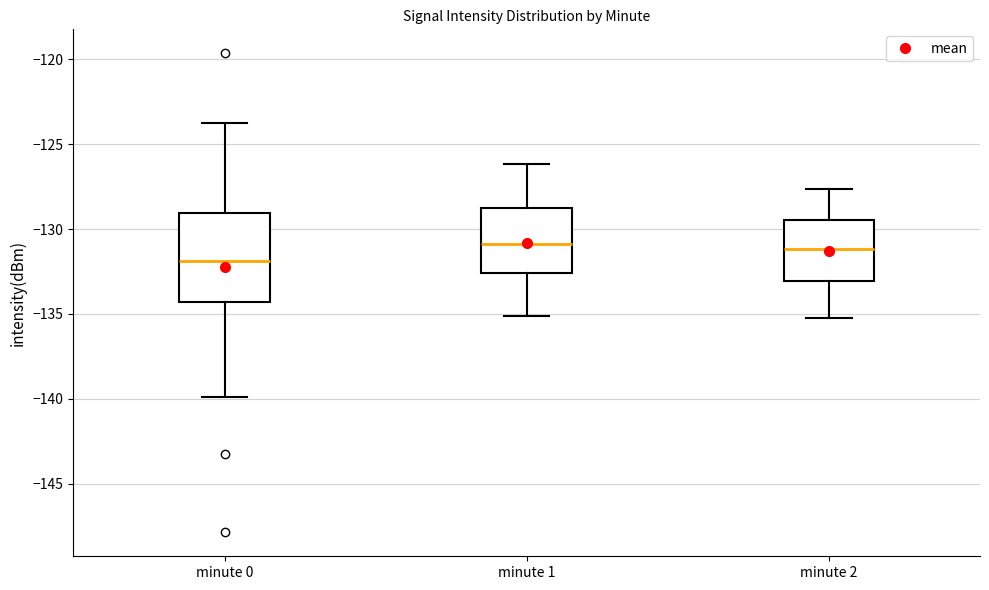

Reading left to right, transcribe this box plot: for each box, give where its median line is, the range the box spans, and where its two whiskers end, as read against the y-axis. The values are not printed on the chart, so give them approximately, as read against the axis.

minute 0: median -132.0, box -134.5 to -129.0, whiskers -140.0 to -124.0
minute 1: median -131.0, box -132.5 to -129.0, whiskers -135.0 to -126.0
minute 2: median -131.0, box -133.0 to -129.5, whiskers -135.0 to -127.5